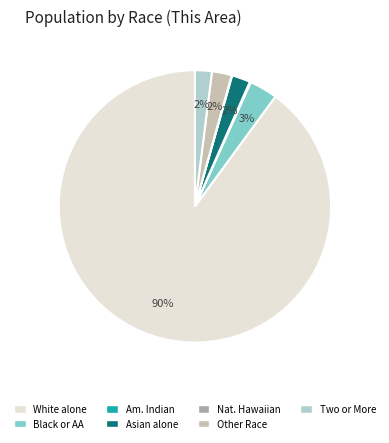

To the nearest percent, what is the average slice percentage?

14%